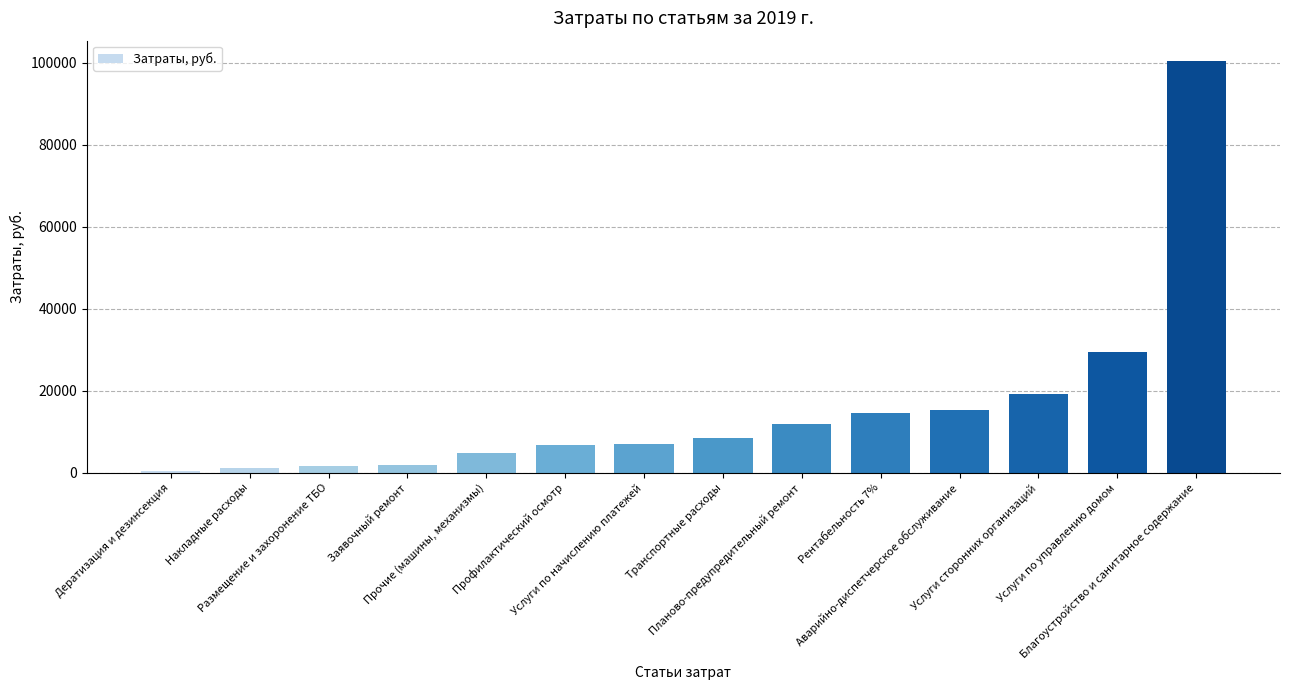

Rank the categories by value from highest to lowest.

Благоустройство и санитарное содержание, Услуги по управлению домом, Услуги сторонних организаций, Аварийно-диспетчерское обслуживание, Рентабельность 7%, Планово-предупредительный ремонт, Транспортные расходы, Услуги по начислению платежей, Профилактический осмотр, Прочие (машины, механизмы), Заявочный ремонт, Размещение и захоронение ТБО, Накладные расходы, Дератизация и дезинсекция